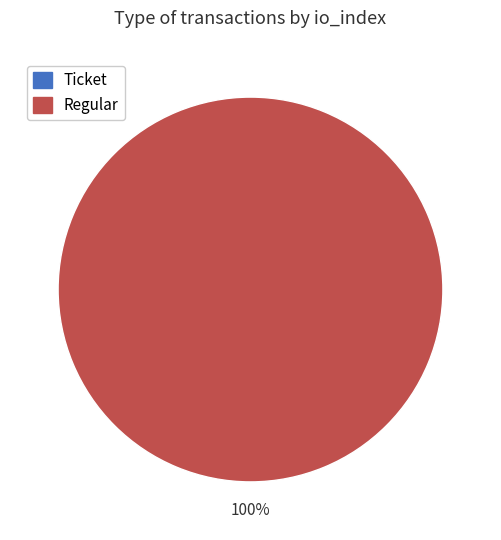

To the nearest percent, what is the difference between the largest and smallest slice percentages?

100%